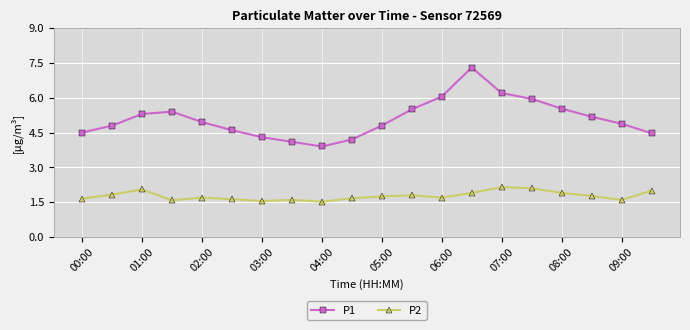

What is the minimum value shown in the chart?

1.5